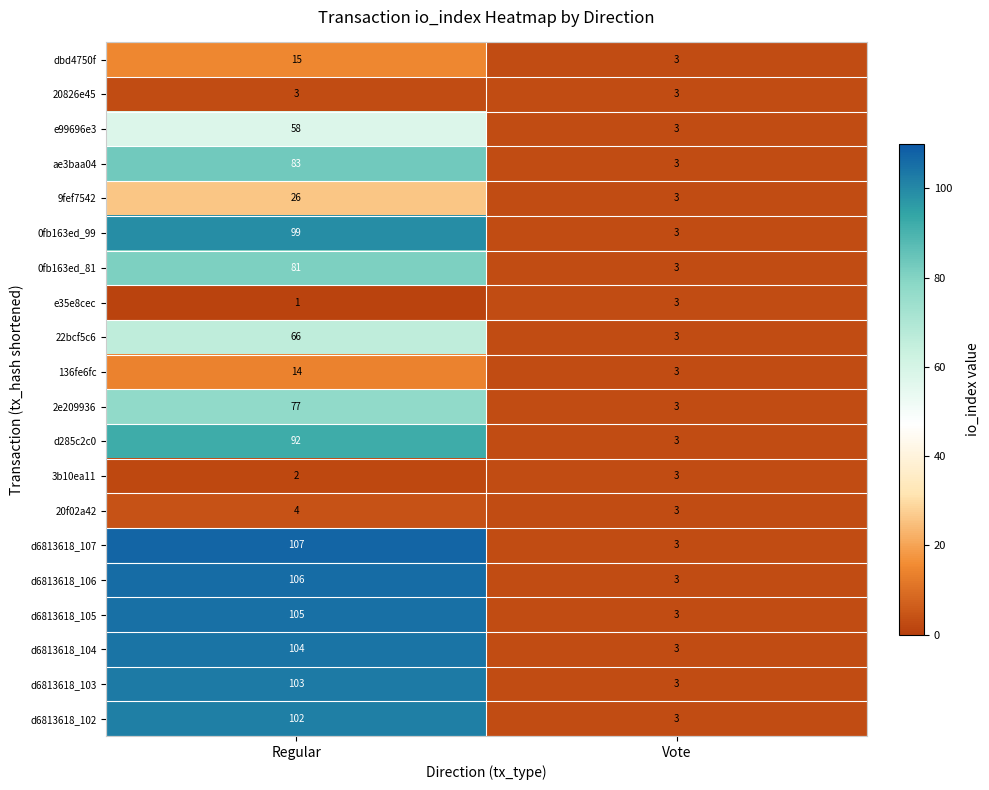

Is it true that 3b10ea11 equals 2 at Regular?

True